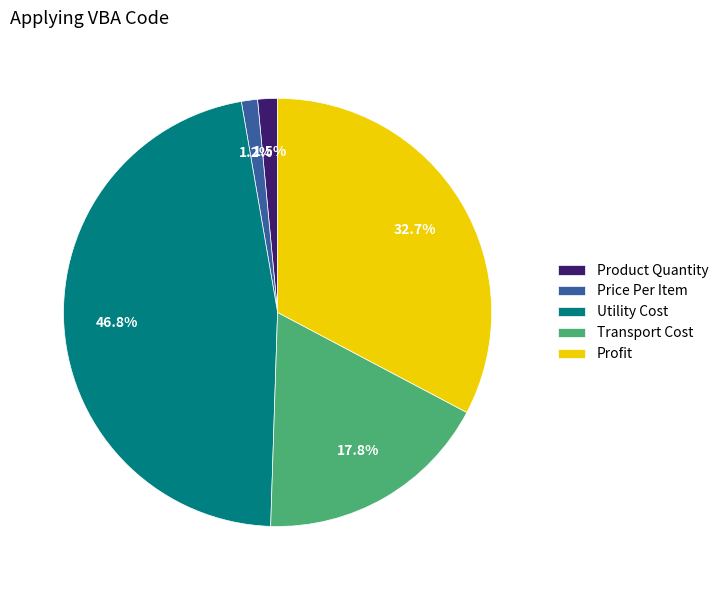

The Price Per Item slice represents 1% of the pie. True or false?

True